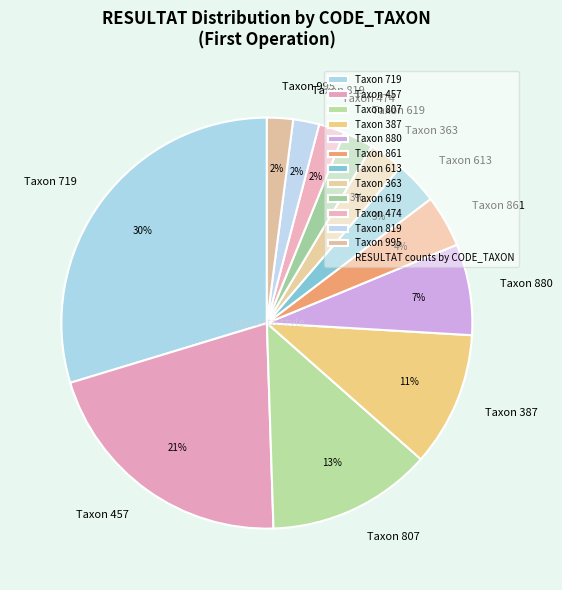

Is the sum of Taxon 387 and Taxon 363 greater than half?

No